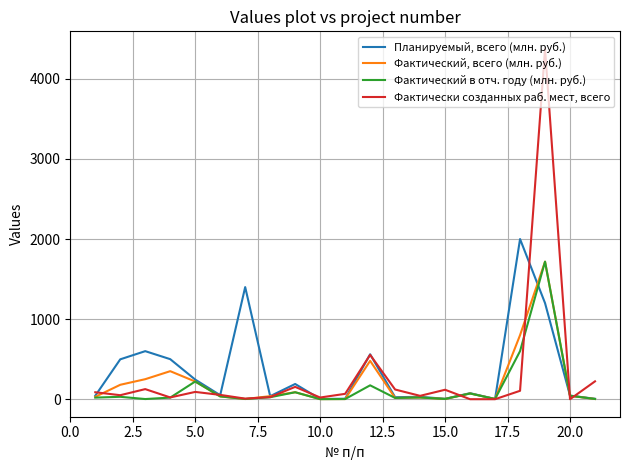

What is the maximum value shown in the chart?

4375.0